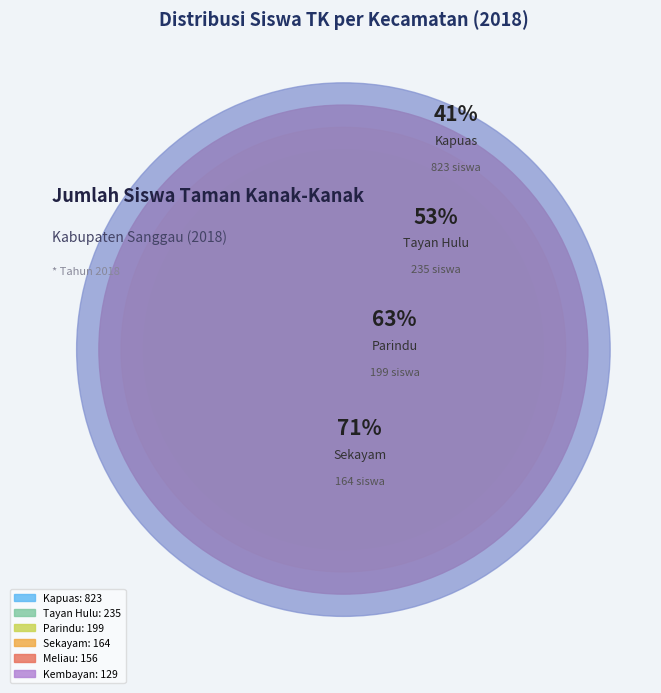

To the nearest percent, what is the difference between the largest and smallest slice percentages?

40%